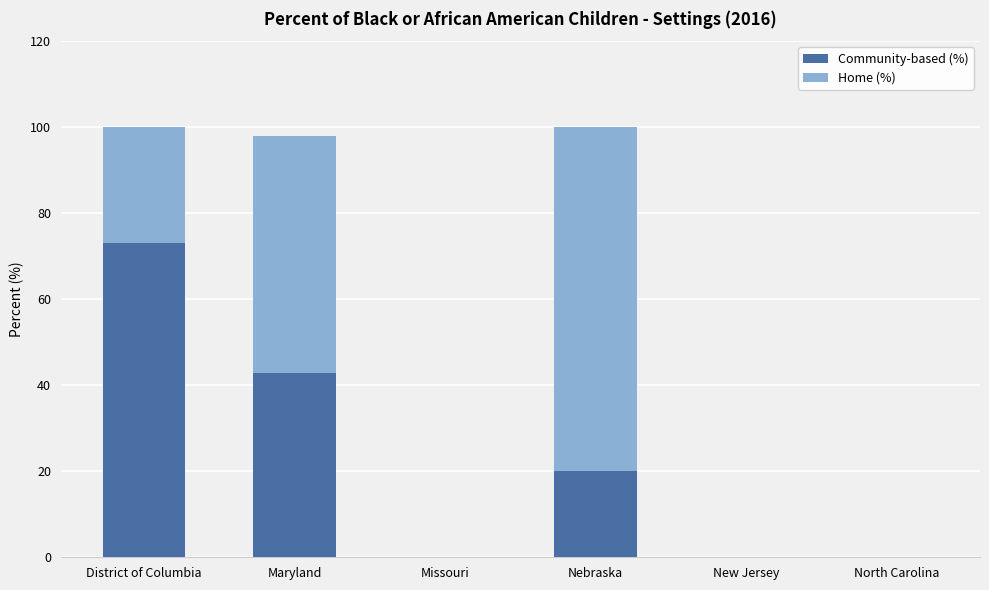

What is the total value across all series at Maryland?

97.9